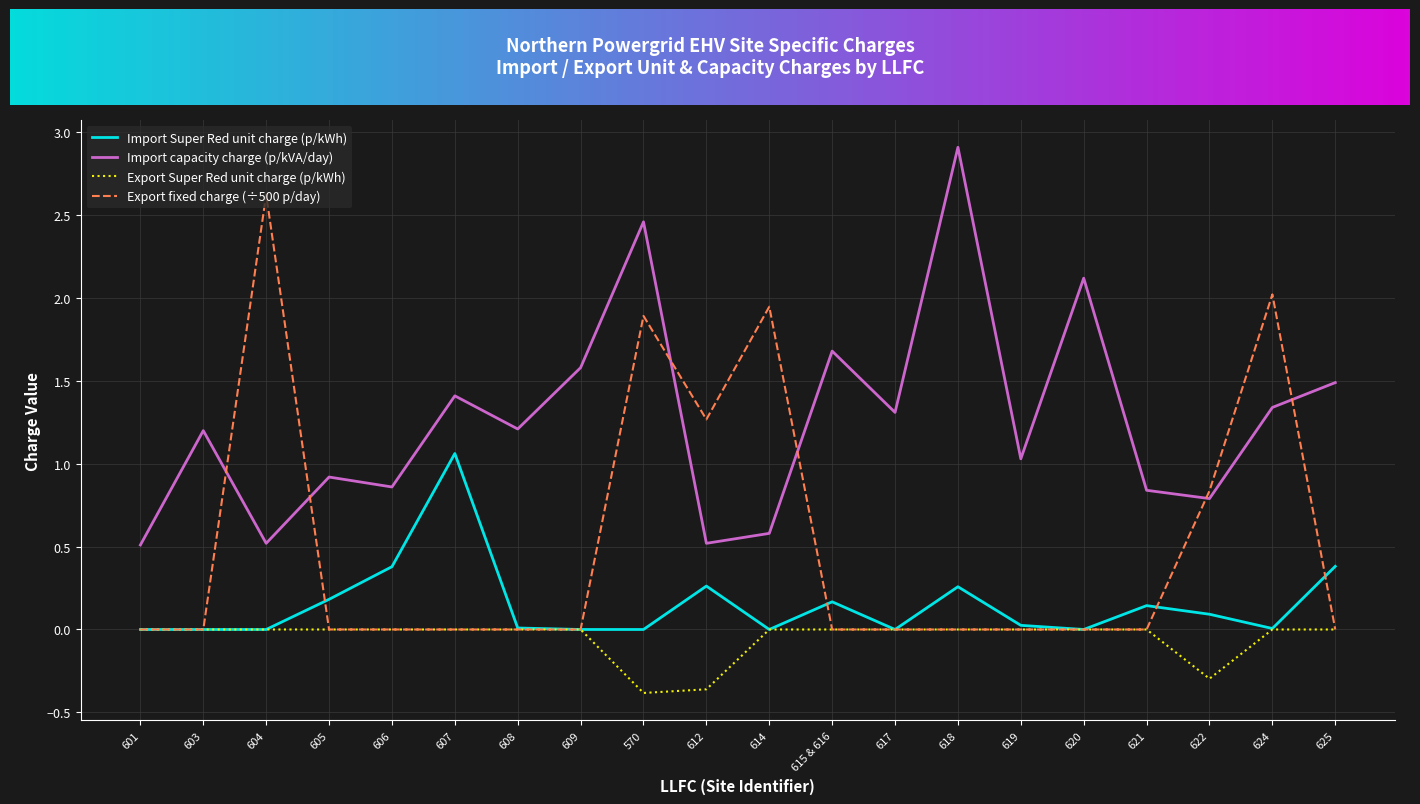

Which series changed the most between 605 and 617?

Import capacity charge (p/kVA/day)